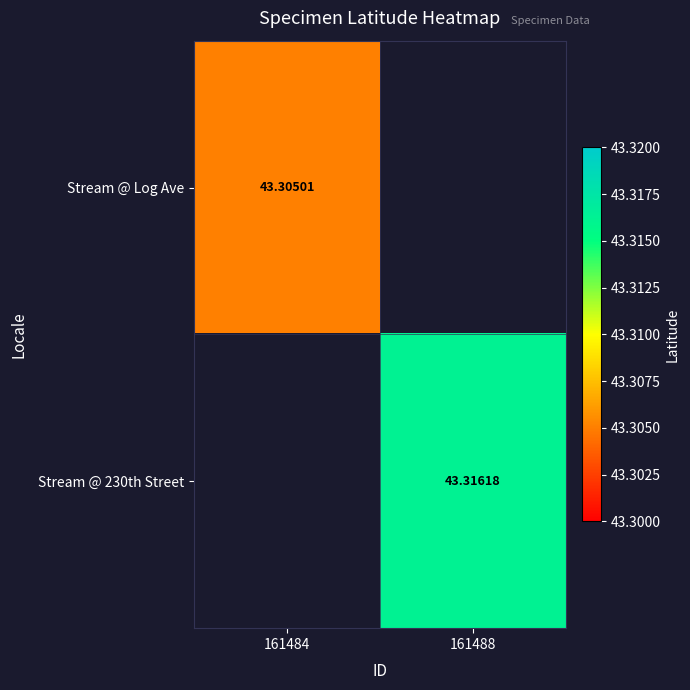

At 161488, list the series in order from smallest to largest.

Stream @ Log Ave, Stream @ 230th Street